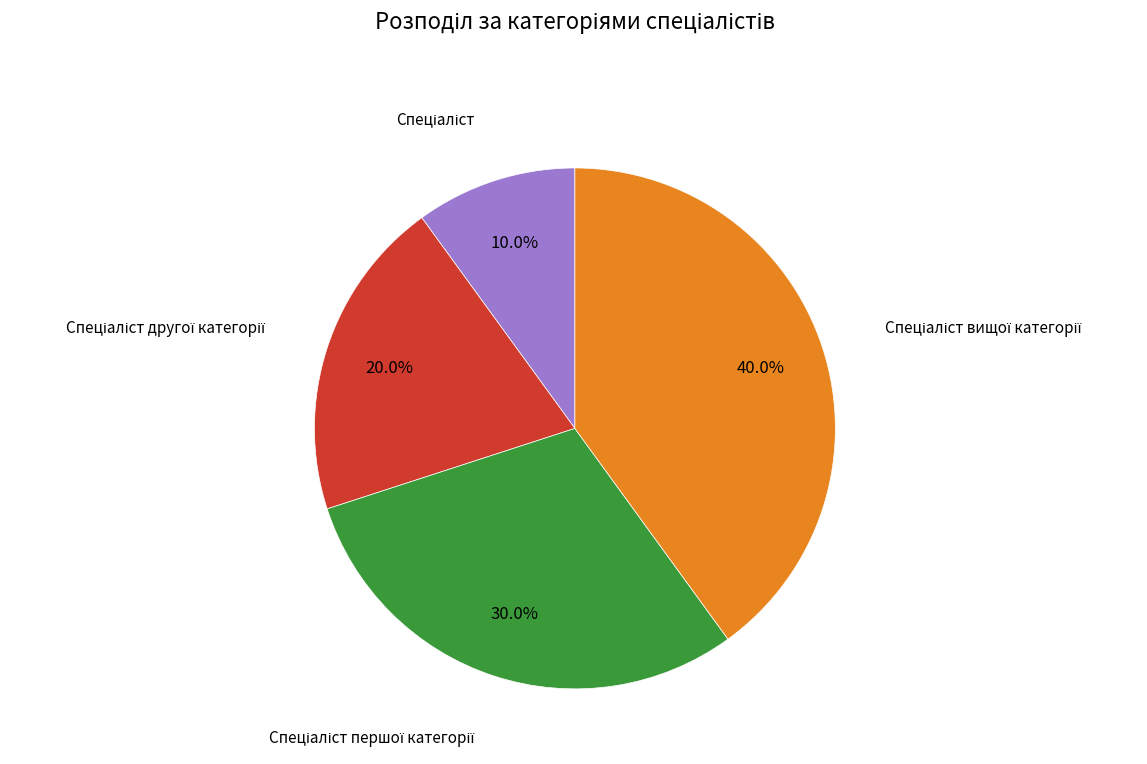

Is there a majority slice in this chart?

No